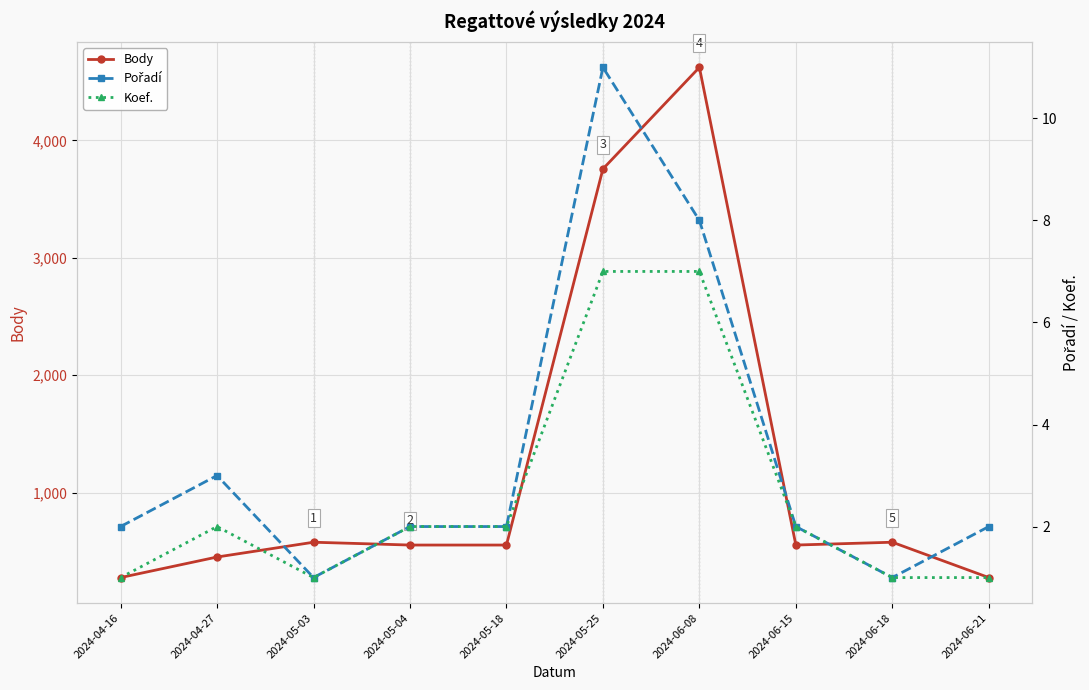

True or false: Body has a value of 359 at 2024-05-18.

False